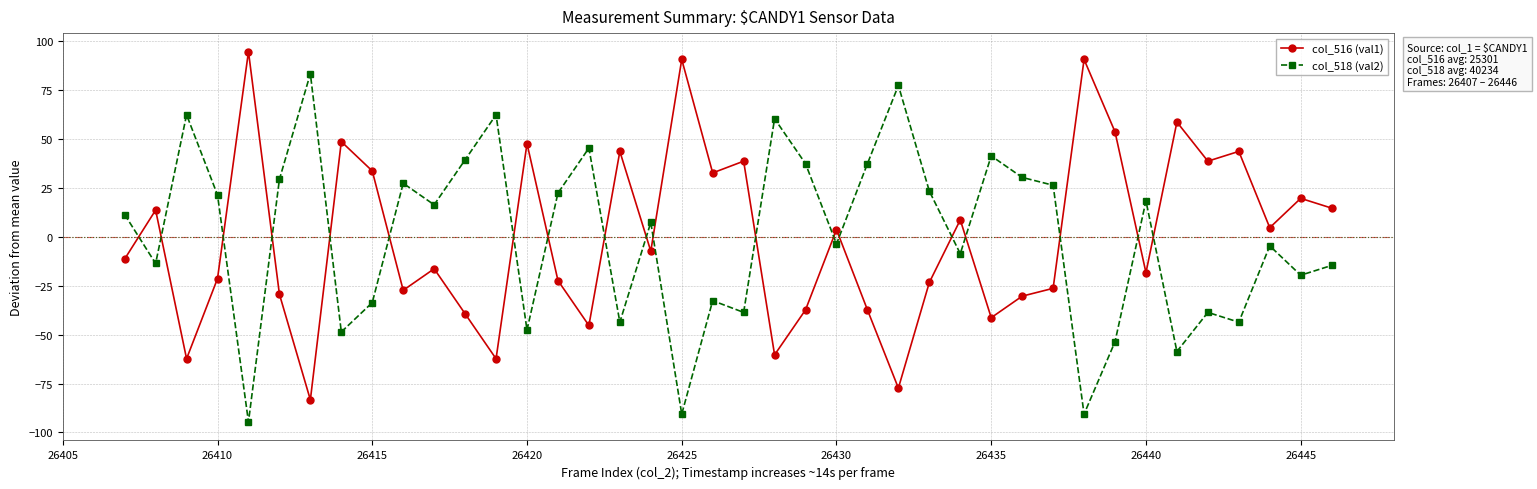

What is the difference between the maximum and minimum values in the col_518 (val2) series?

178.0